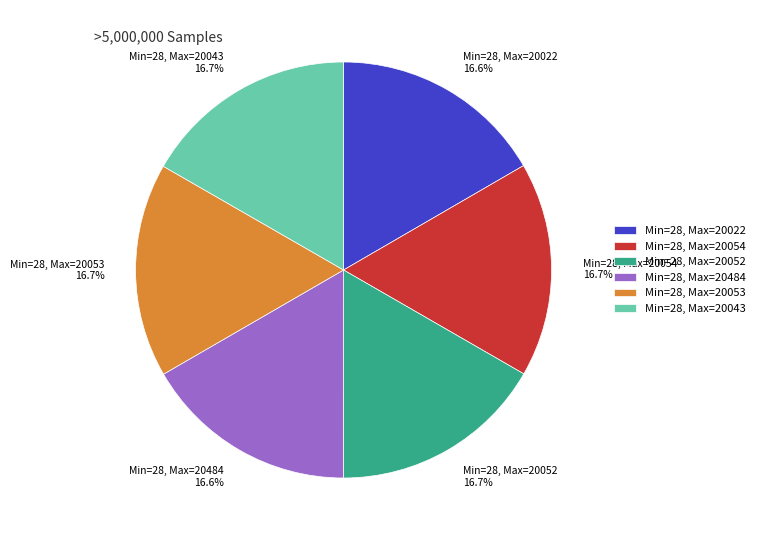

Combined, what portion of the pie is Min=28, Max=20053 and Min=28, Max=20022?

33.3%